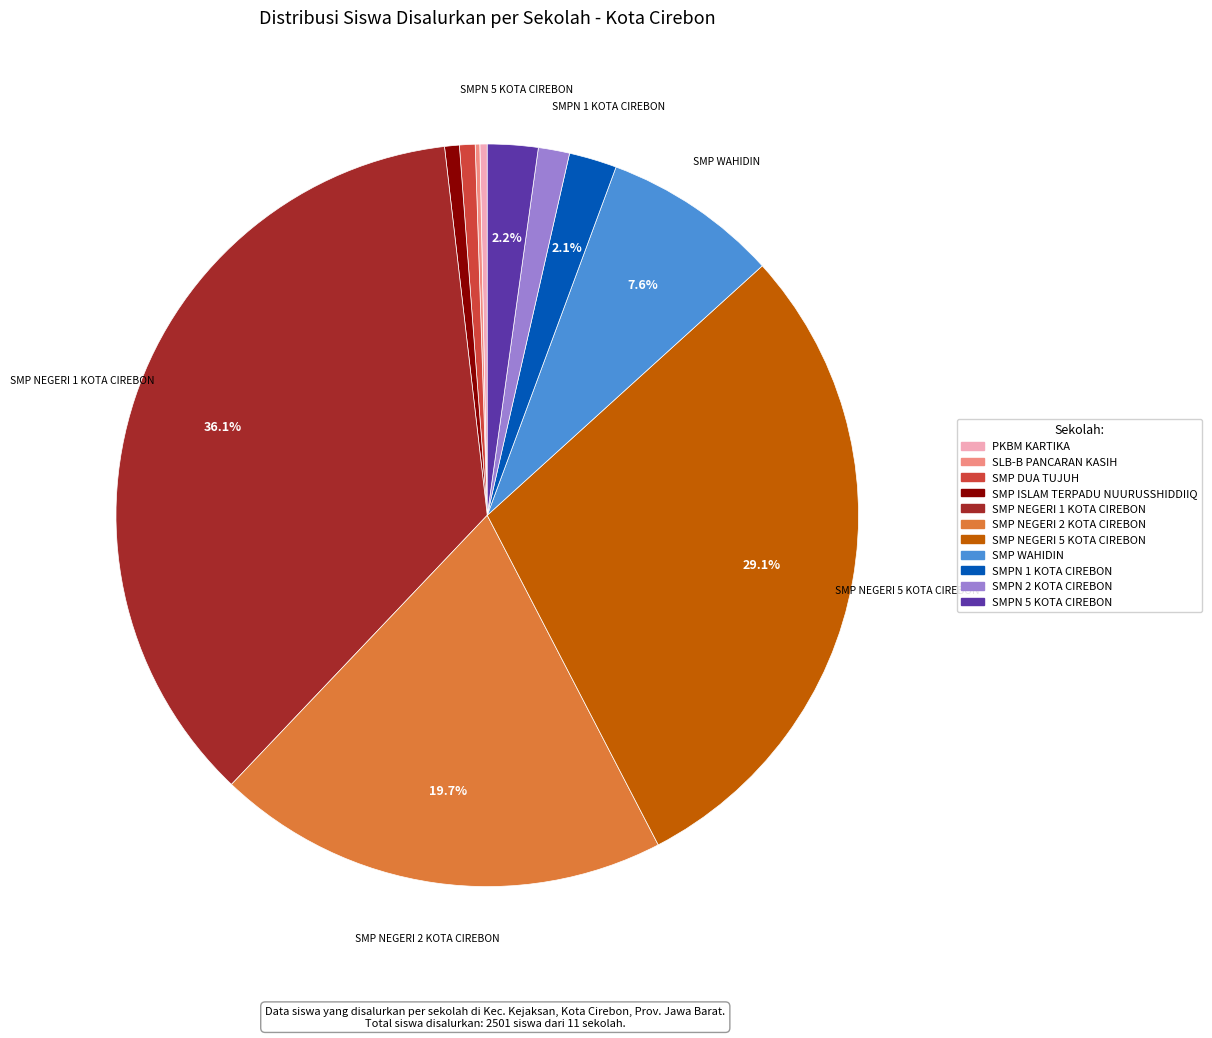

Is there a majority slice in this chart?

No